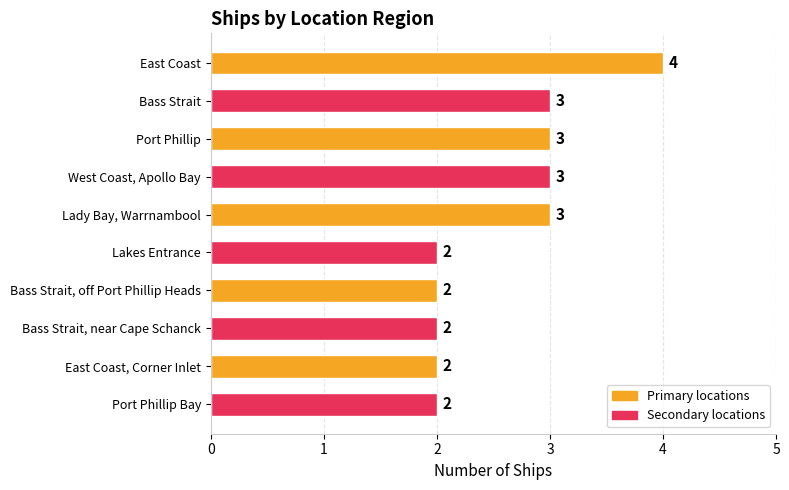

Approximately how many times larger is the value at Bass Strait, near Cape Schanck compared to East Coast?

0.5